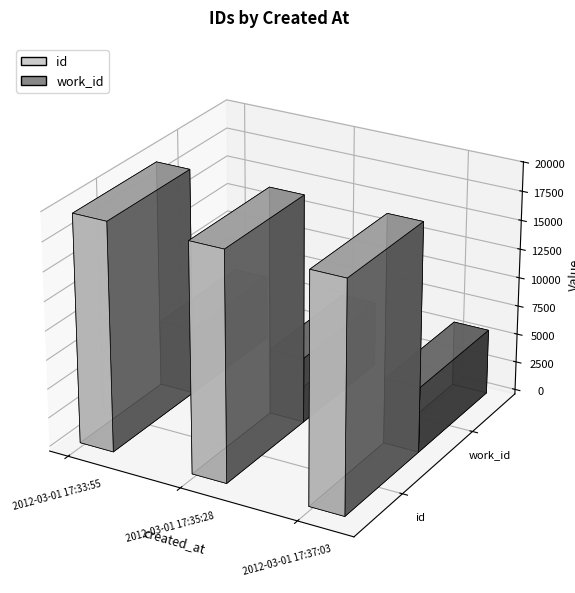

Rank the series by their maximum value, from highest to lowest.

id, work_id